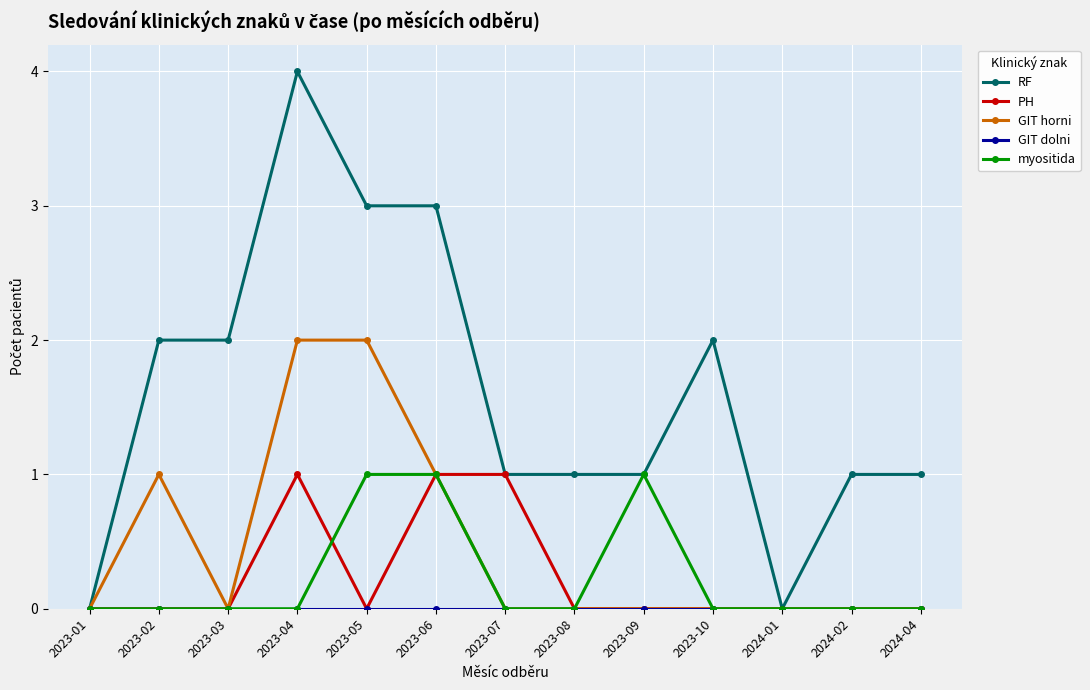

What is the difference between the highest and lowest values at 2023-09?

1